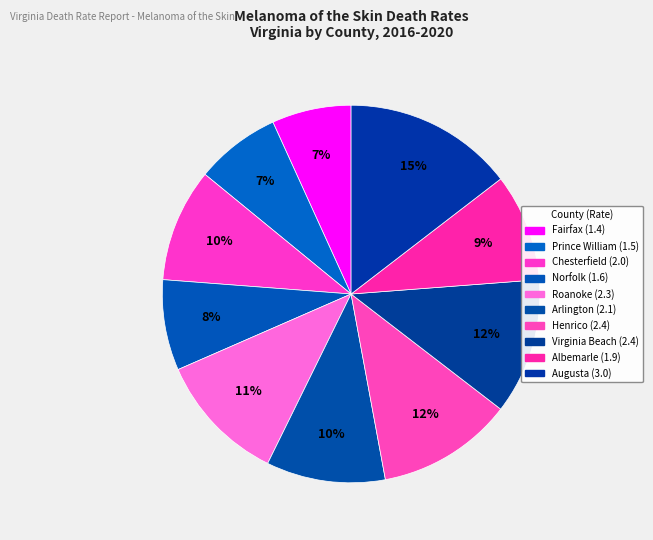

Which slice is the largest?

Augusta County